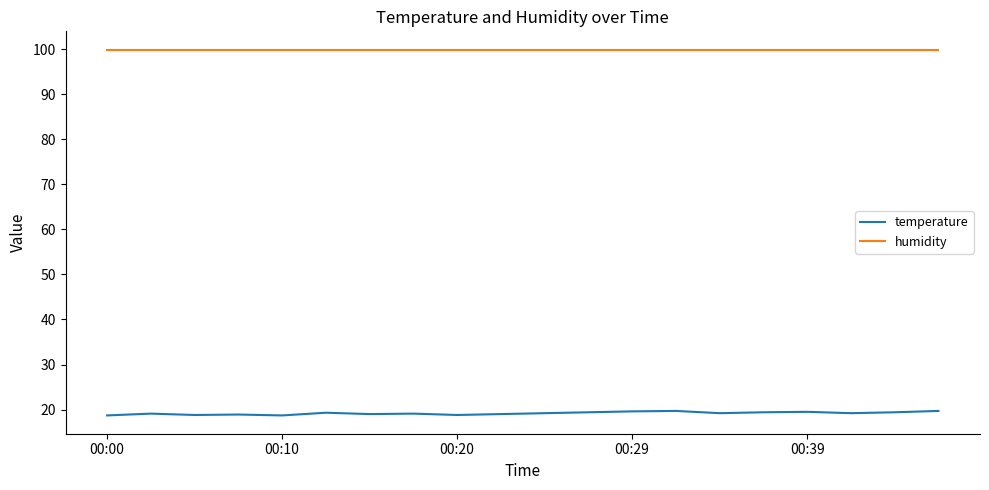

Which series has the largest total across all categories?

humidity